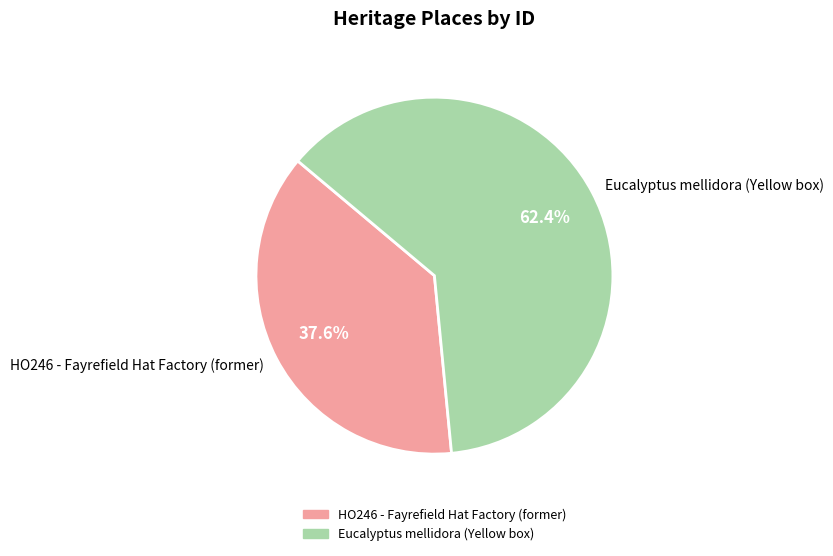

To the nearest percent, what is the difference between the Eucalyptus mellidora (Yellow box) and HO246 - Fayrefield Hat Factory (former) slice percentages?

25%